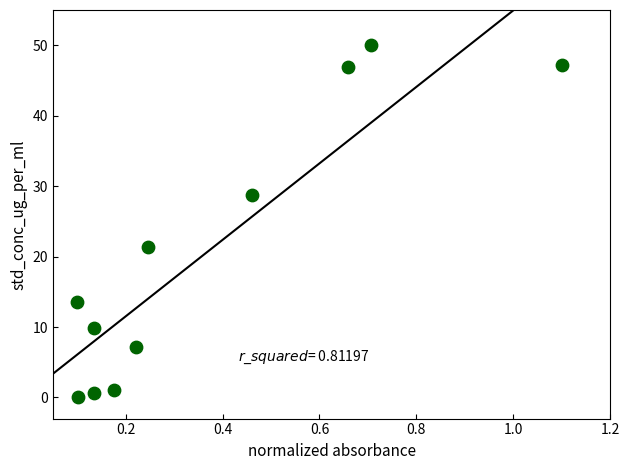

What is the average Y value?

20.6